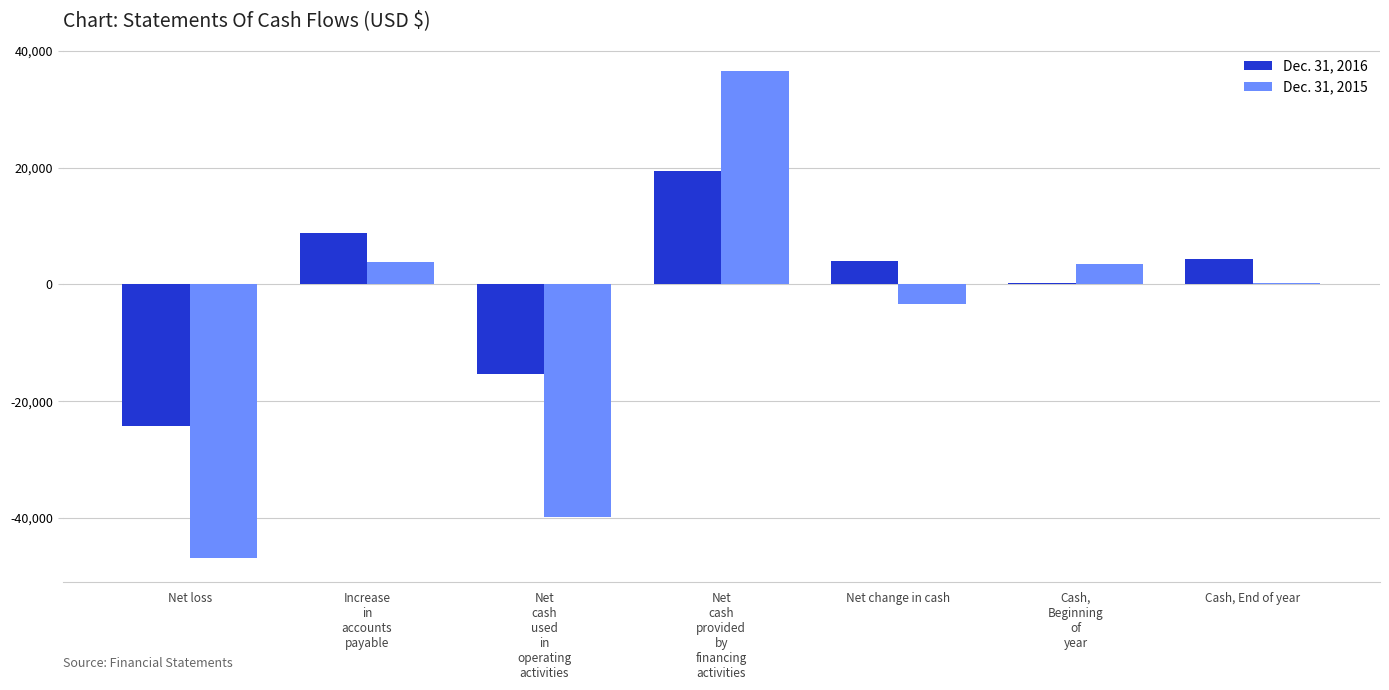

Count the number of categories in the chart.

7